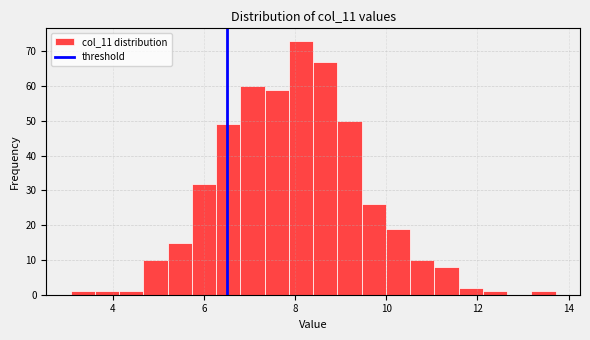

Around what value on the x-axis is the tallest bar? Give the approximate position of its centre, as read against the axis.

8.2